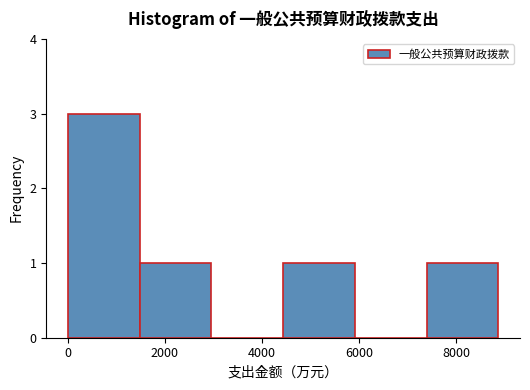

How tall is the bar that spans 0 to 1400 on the x-axis? Neither the bar edges nor the heights are printed on the chart, so give them approximately, as read against the axes.

3